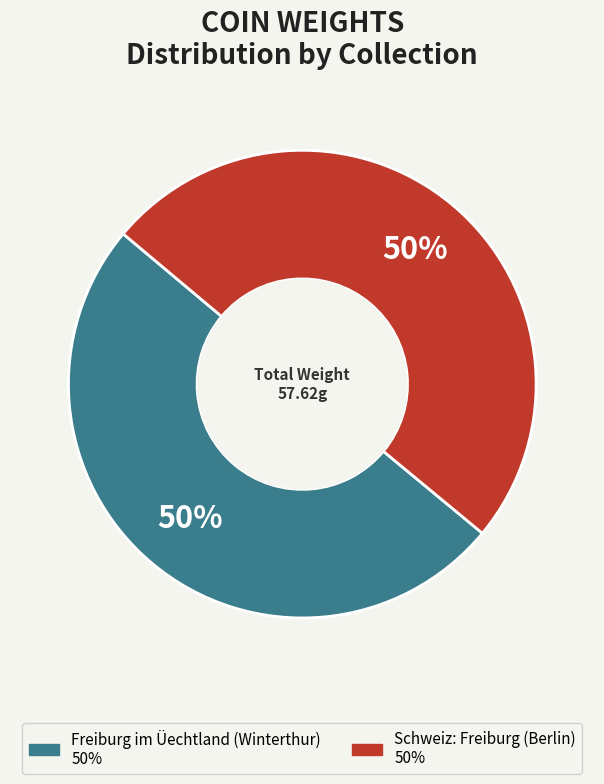

Approximately how many times larger is the value at Freiburg im Üechtland (Winterthur) compared to Schweiz: Freiburg (Berlin)?

1.0